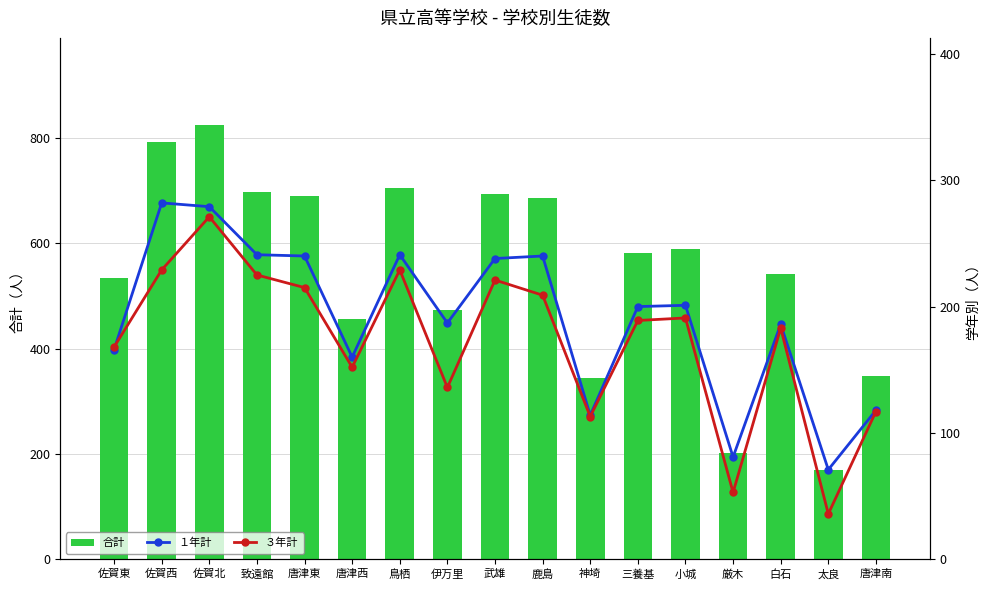

Does the chart contain any negative values?

No